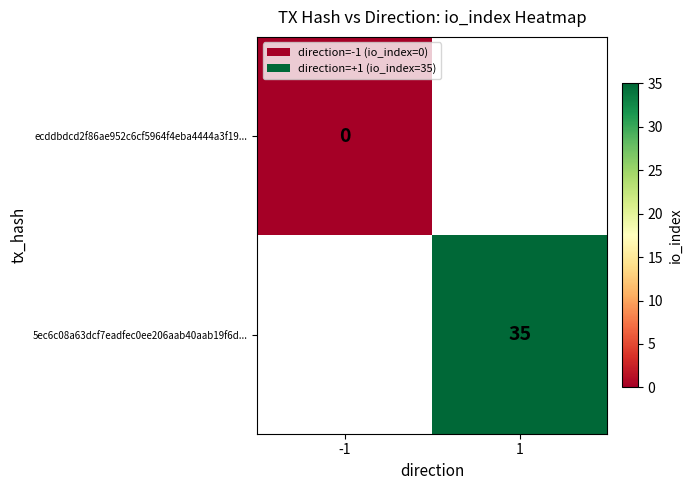

Is it true that 5ec6c08a63dcf7eadfec0ee206aab40aab19f6d... equals 14 at 1?

False